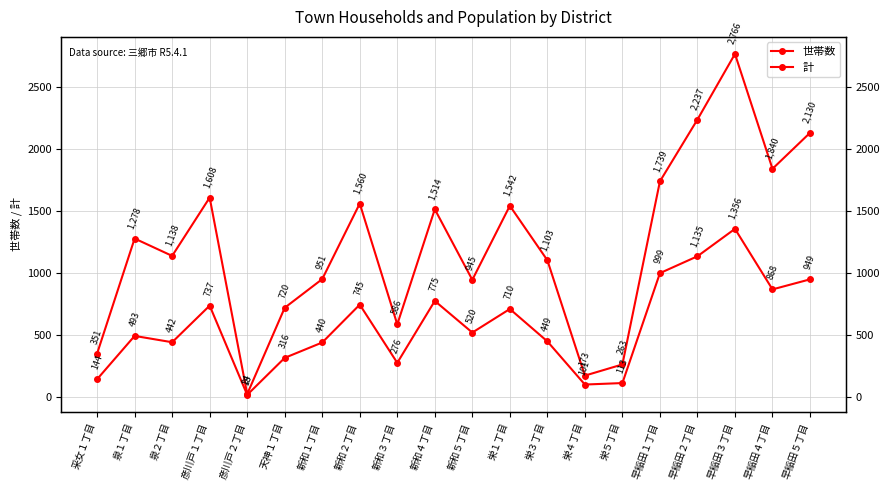

True or false: 世帯数 has more than 1 interior local peaks.

True